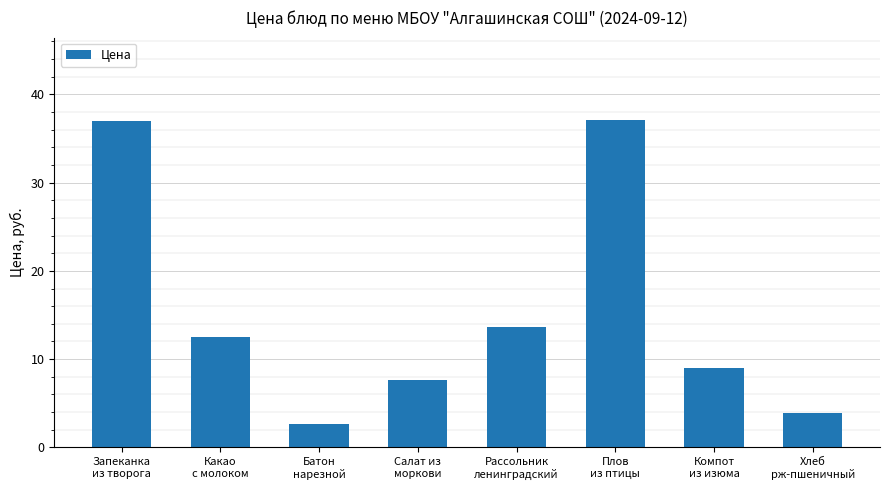

What is the value of the 1st bar from the left?

37.0